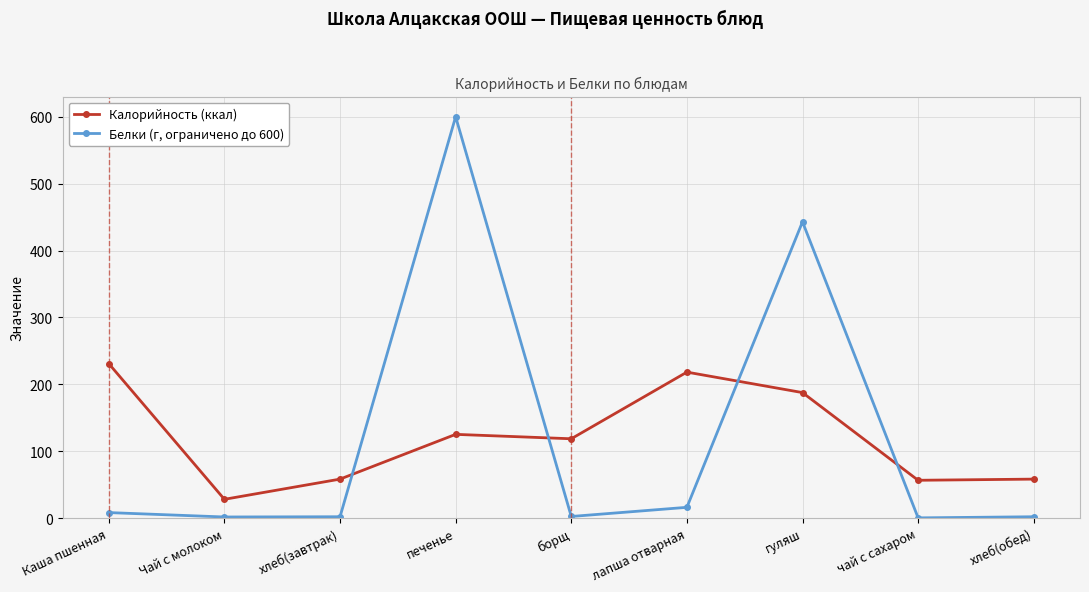

Is it true that Калорийность (ккал) equals 99.3 at чай с сахаром?

False